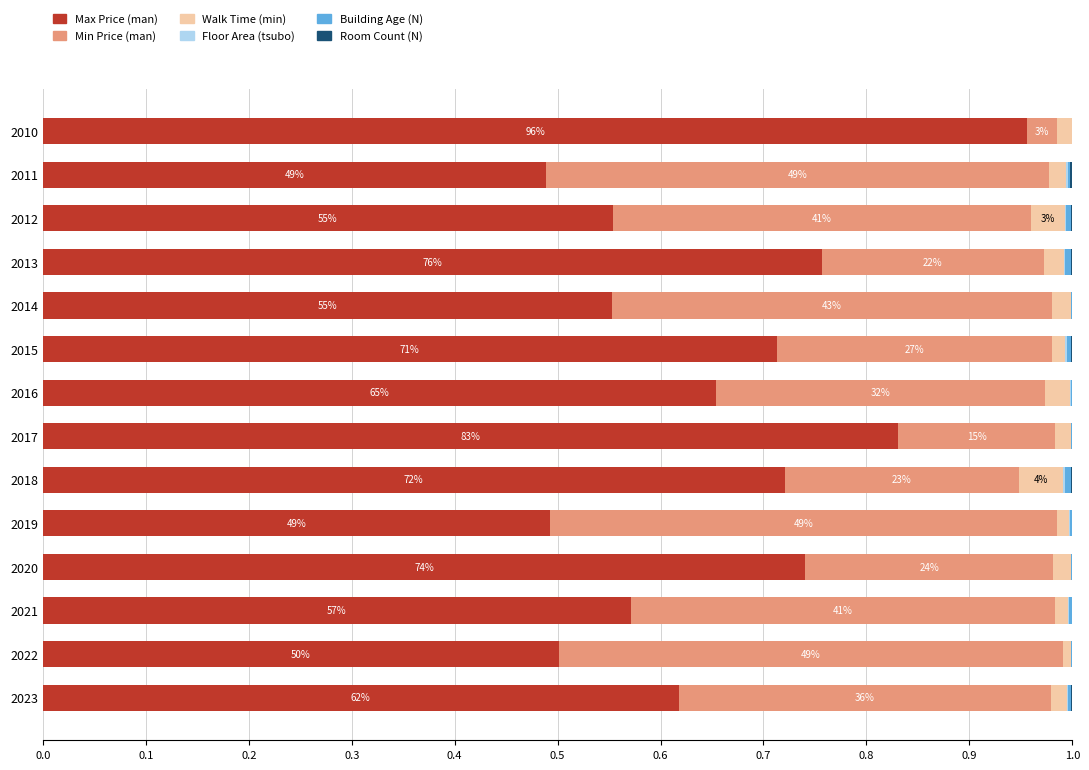

What is the sum of all Max Price (man) values?

9.1